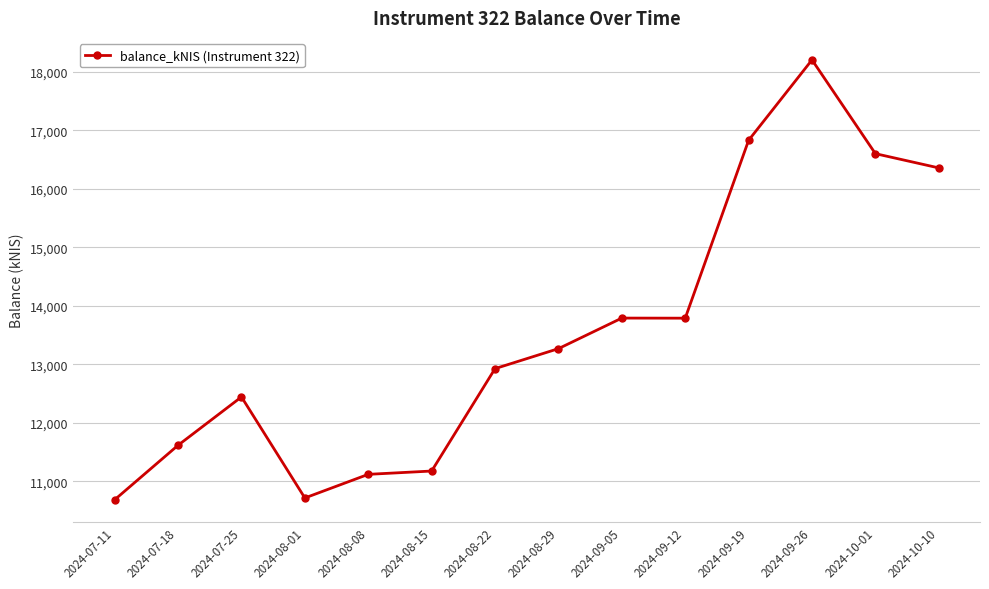

What is the average value?

13537.2